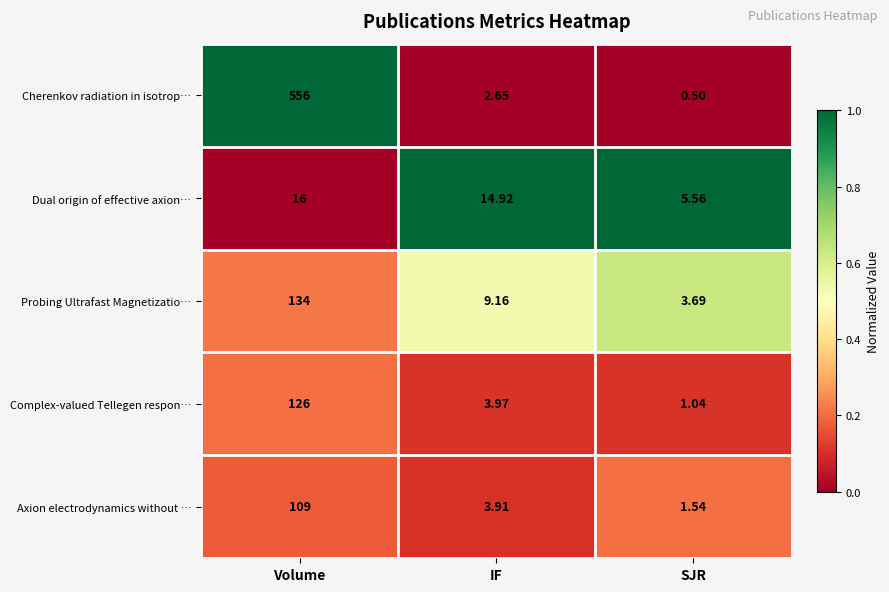

At how many categories does at least one series exceed 0?

3